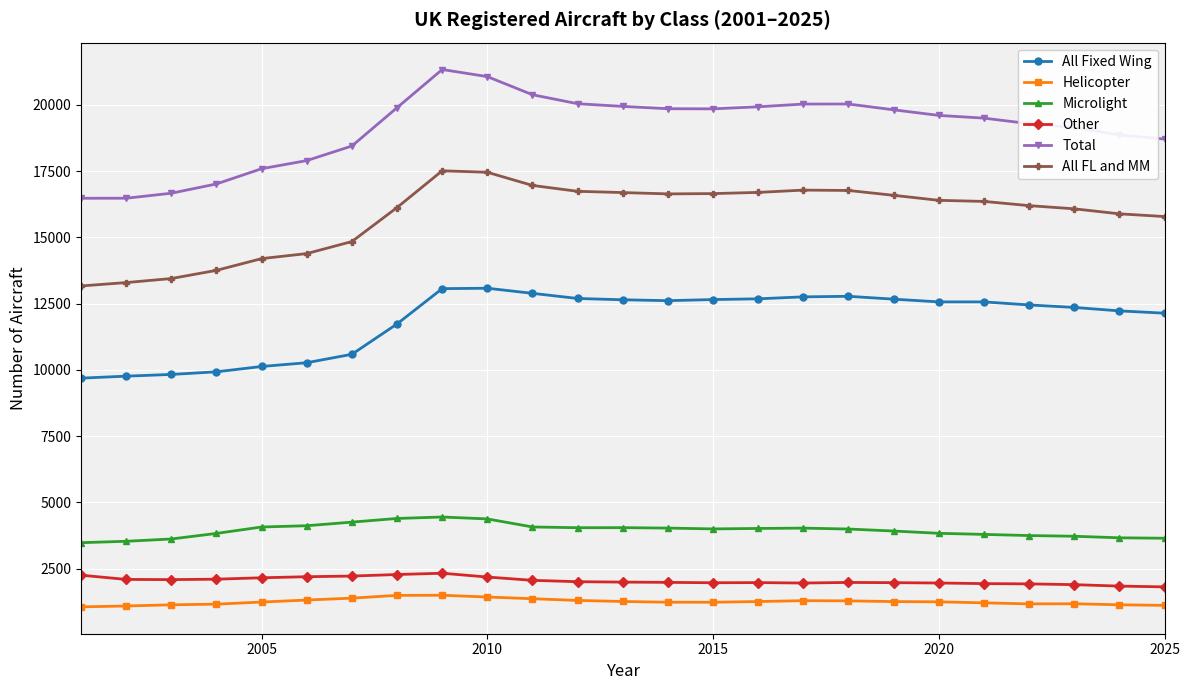

At how many categories does at least one series exceed 8713?

25